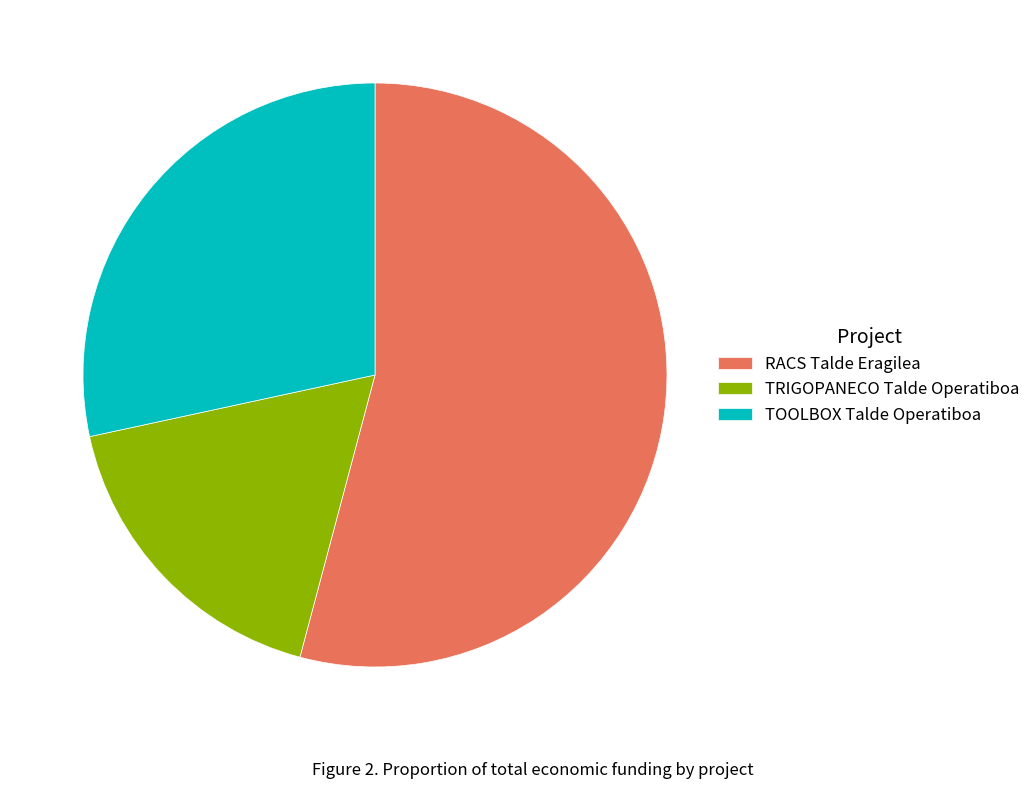

Which slice is the smallest?

TRIGOPANECO Talde Operatiboa